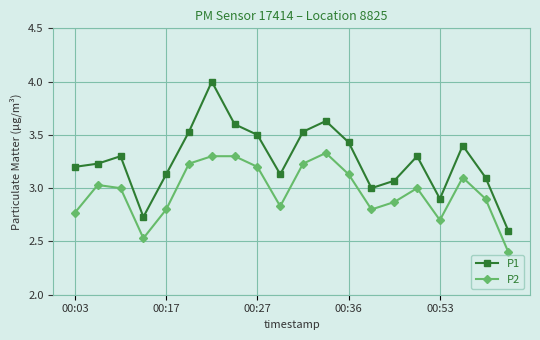

Is this an area chart (filled region under the line)?

No